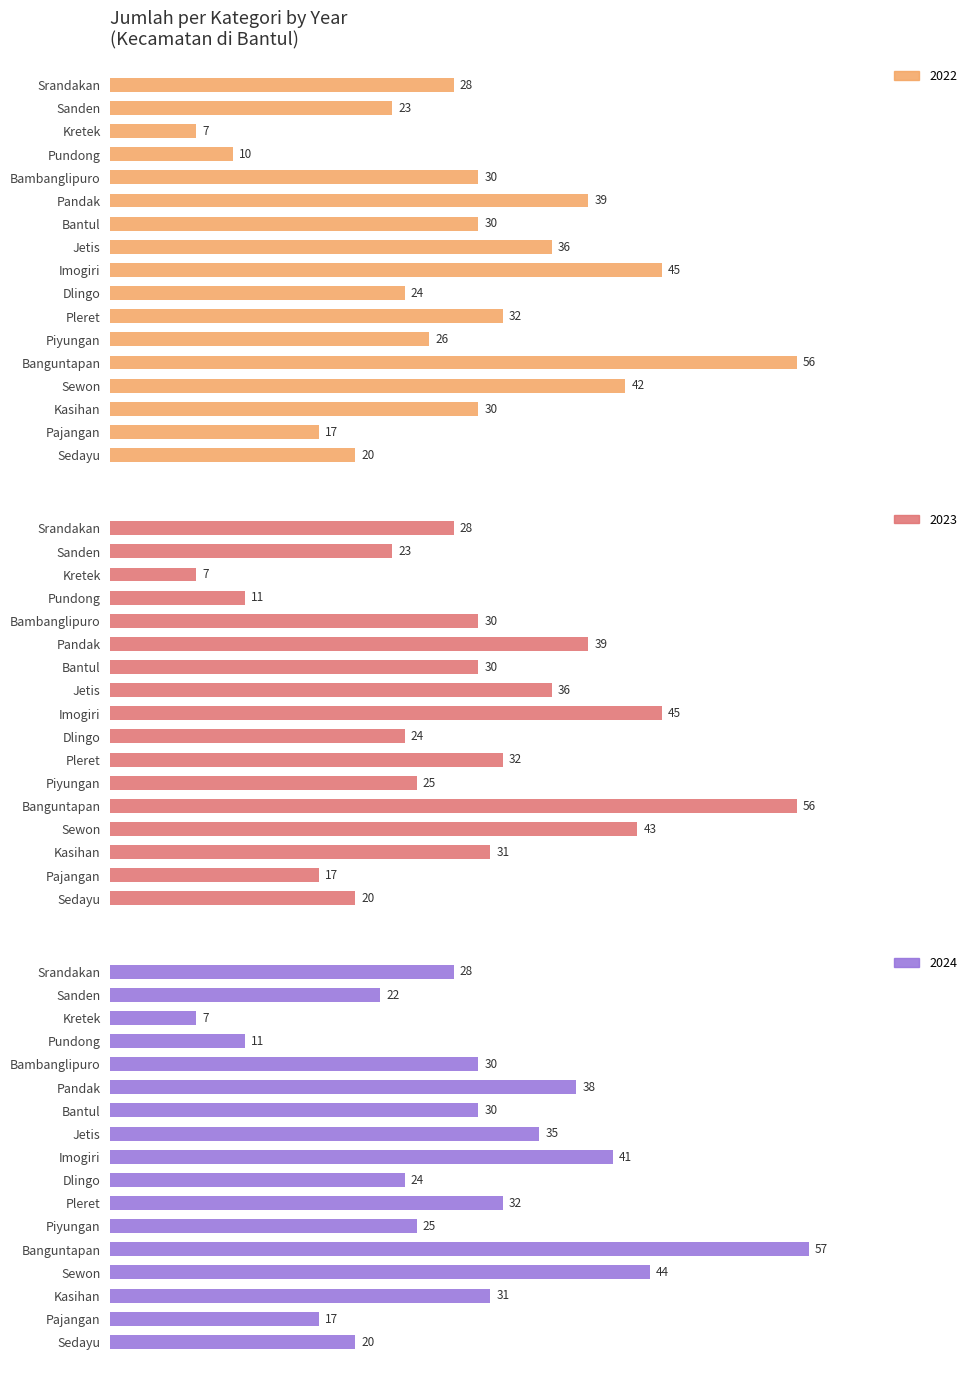

Reading right to left, what are all the values shown in this chart?

2022: 20	17	30	42	56	26	32	24	45	36	30	39	30	10	7	23	28
2023: 20	17	31	43	56	25	32	24	45	36	30	39	30	11	7	23	28
2024: 20	17	31	44	57	25	32	24	41	35	30	38	30	11	7	22	28